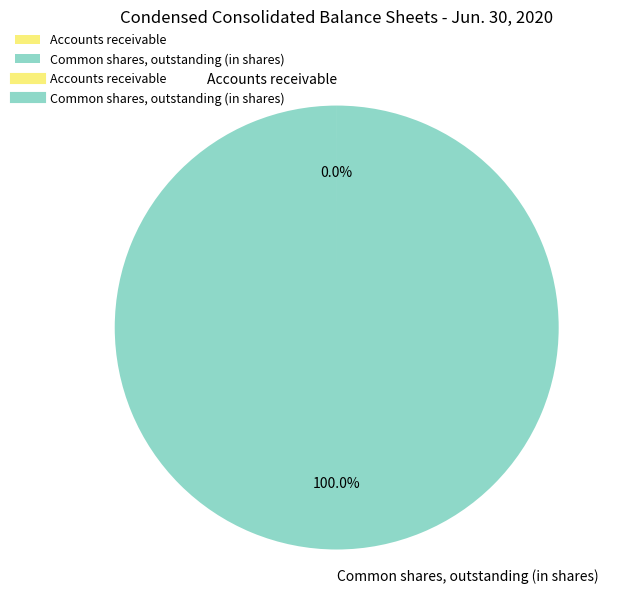

What is the largest slice in the pie chart?

Common shares, outstanding (in shares)